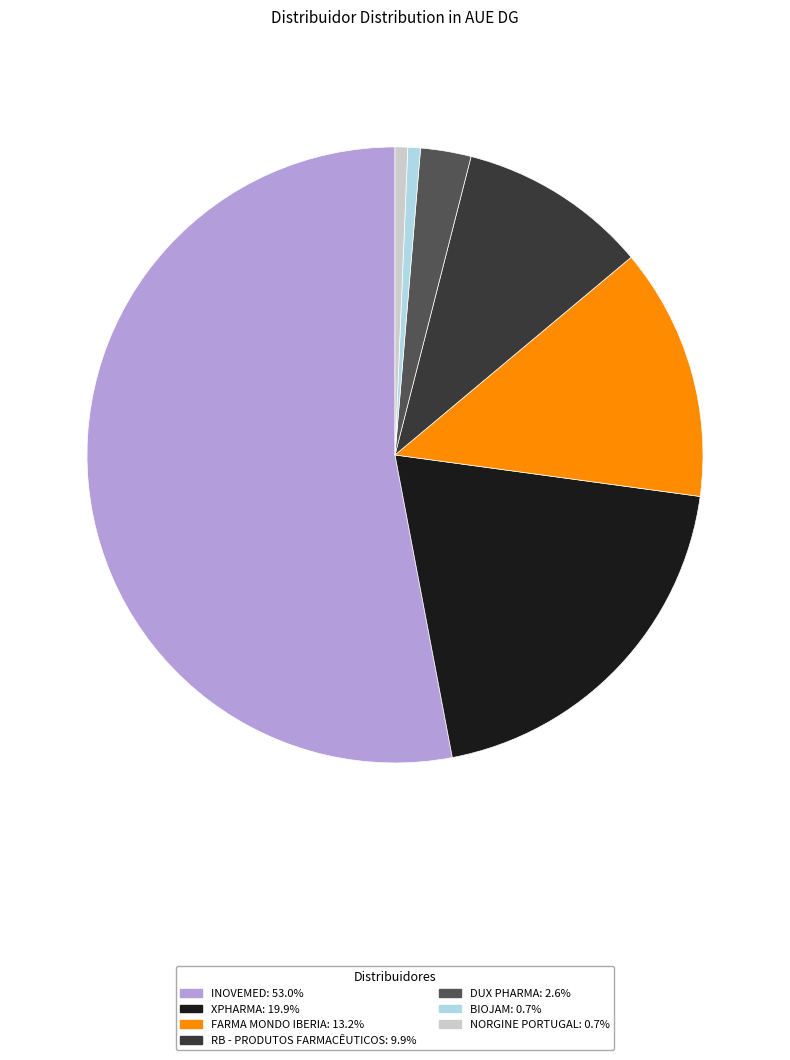

Is there any slice that represents more than half of the pie?

Yes